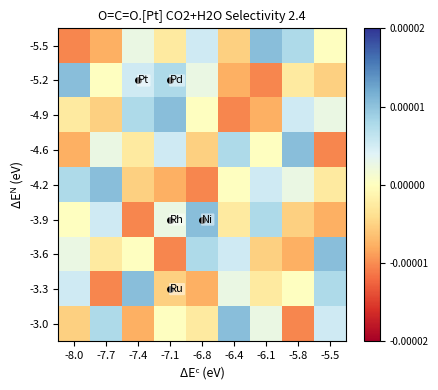

Rank the series by their maximum value, from lowest to highest.

-5.5, -5.2, -4.9, -4.6, -4.2, -3.9, -3.6, -3.3, -3.0